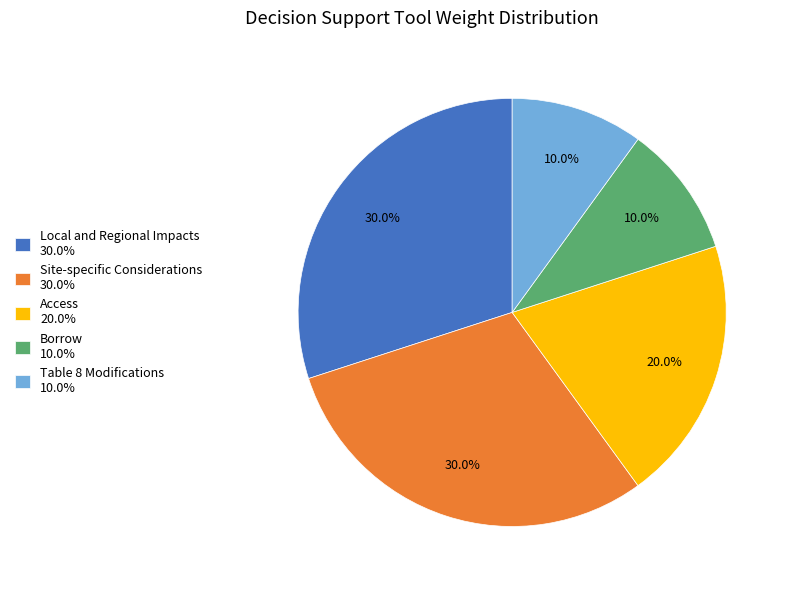

Does any single category account for the majority?

No